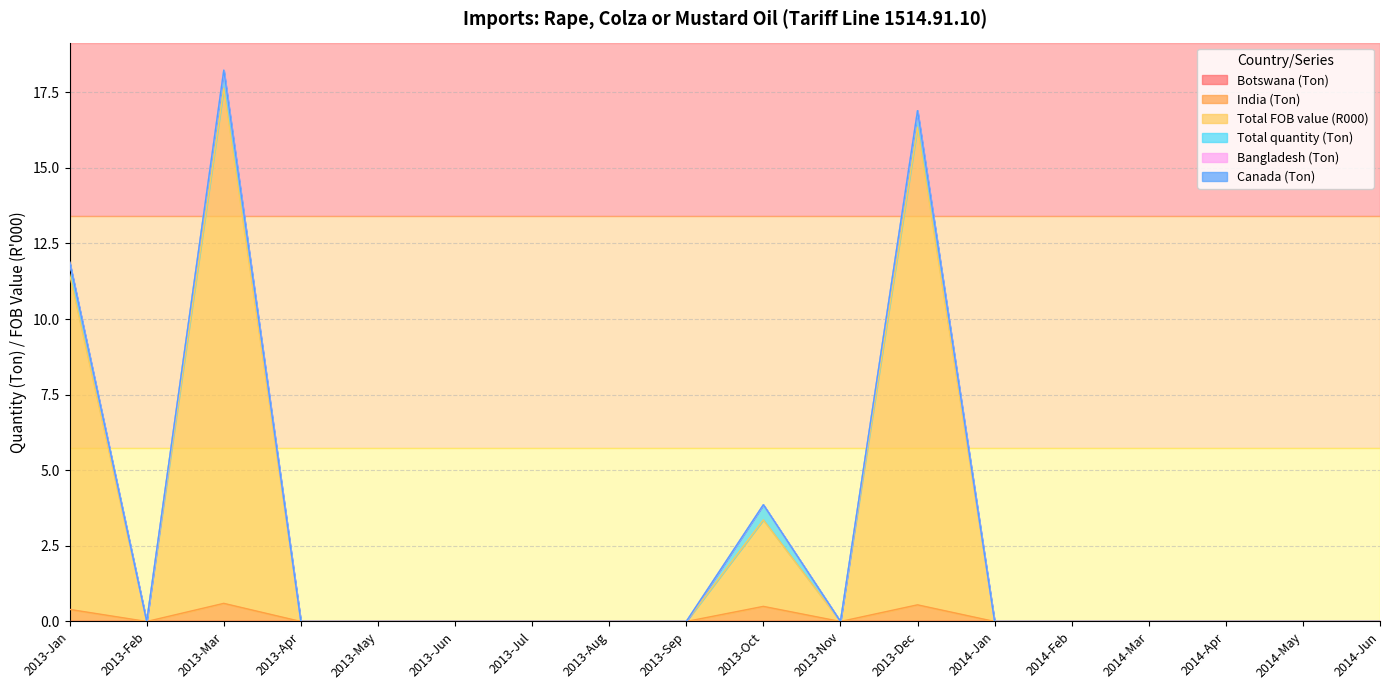

How many lines are shown in the chart?

6